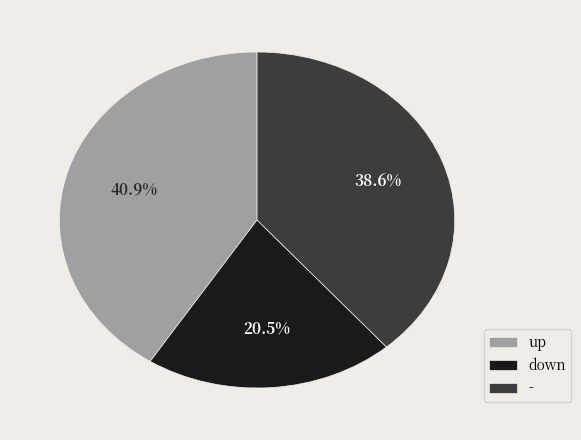

Does down account for over 50% of the chart?

No